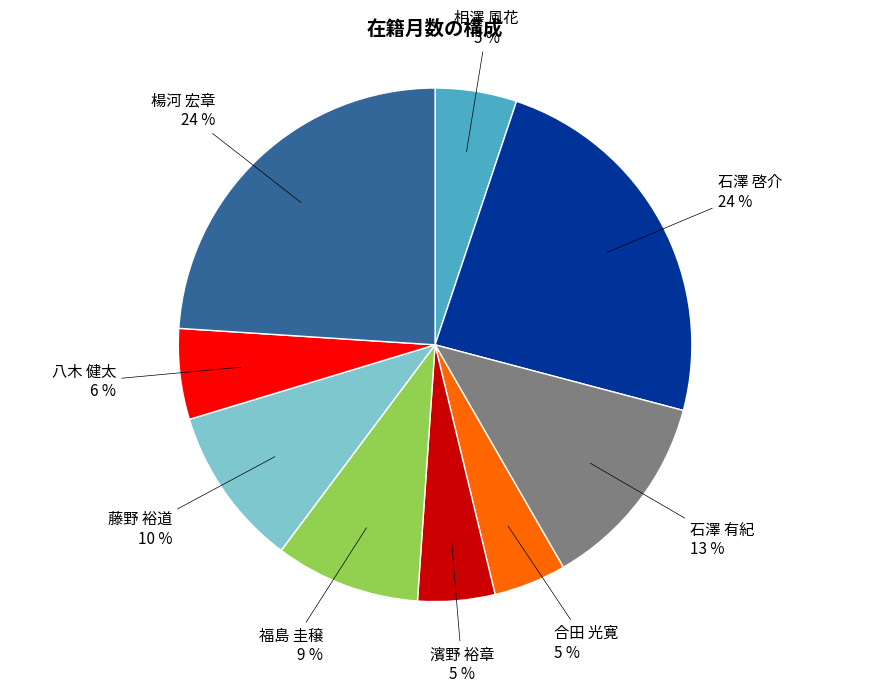

To the nearest percent, what is the combined percentage of 相澤 風花 and 濱野 裕章?

10%